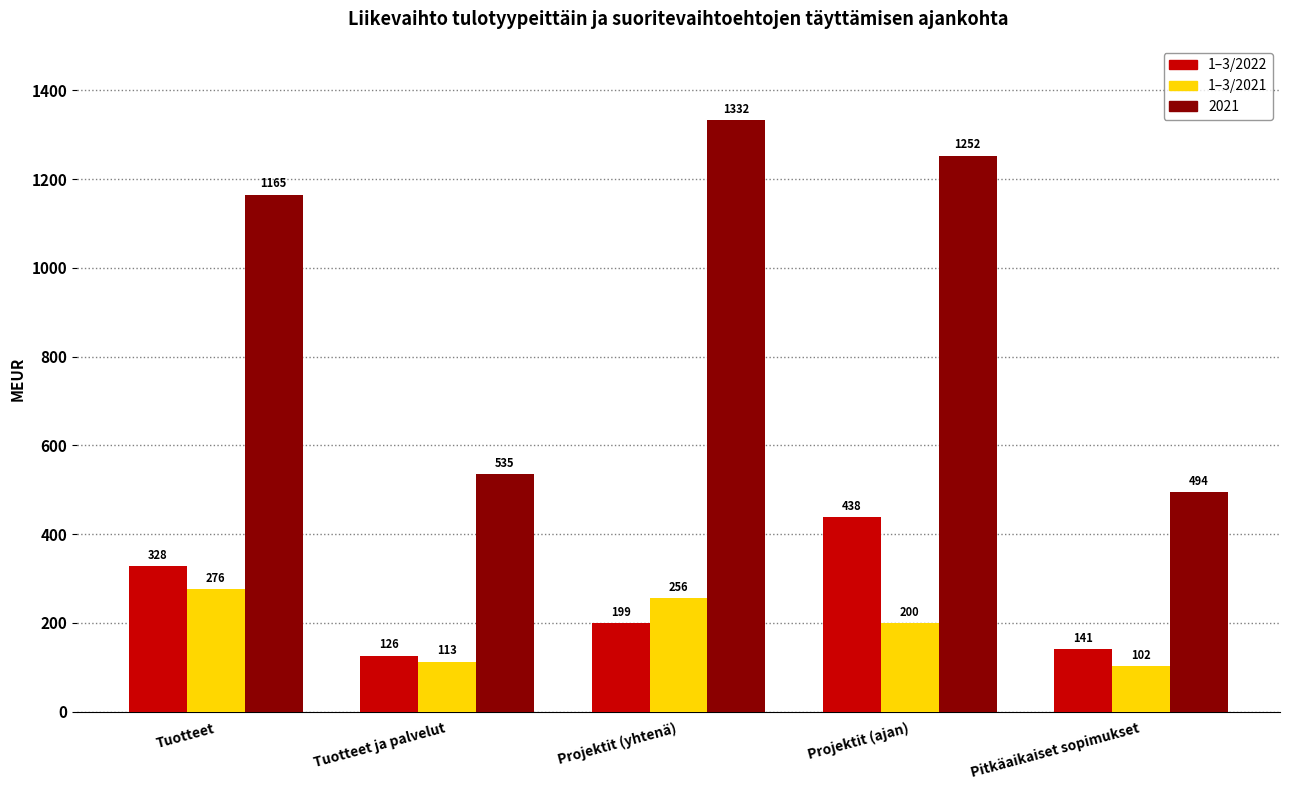

What is the smallest value displayed?

102